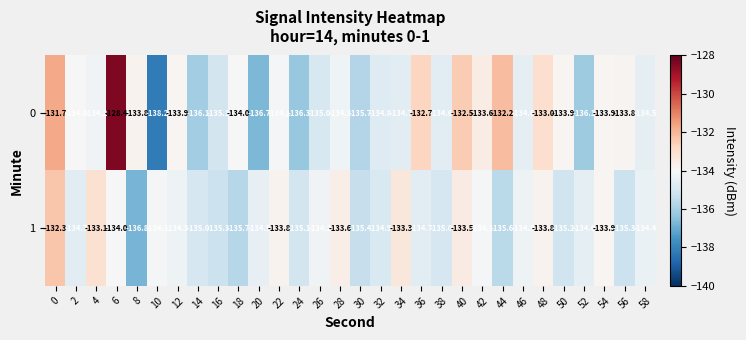

Rank the series by their maximum value, from highest to lowest.

0, 1